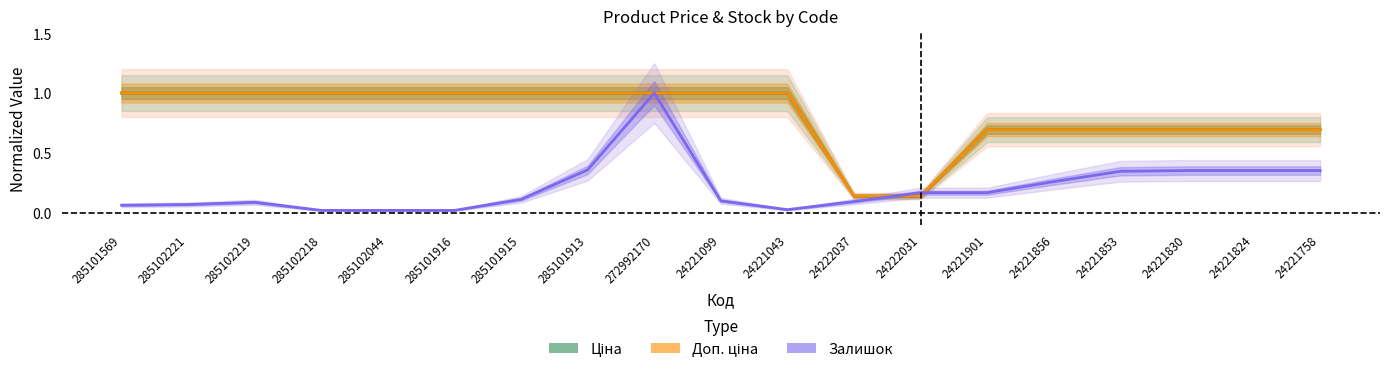

At how many categories does at least one series exceed 0?

19